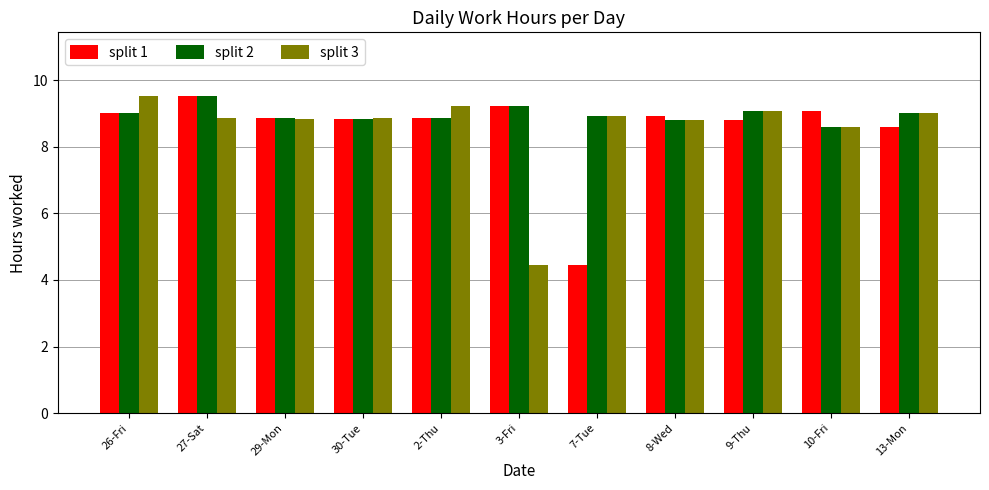

How many distinct data groups are displayed?

3